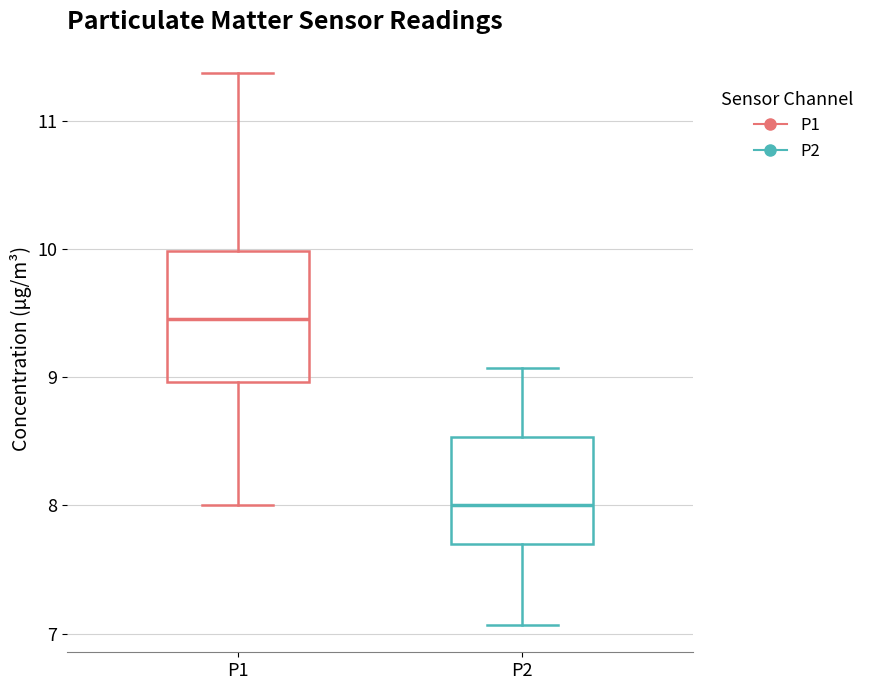

Reading left to right, transcribe this box plot: for each box, give where its median line is, the range the box spans, and where its two whiskers end, as read against the y-axis. The values are not printed on the chart, so give them approximately, as read against the axis.

P1: median 9.5, box 9.0 to 10.0, whiskers 8.0 to 11.4
P2: median 8.0, box 7.7 to 8.5, whiskers 7.1 to 9.1